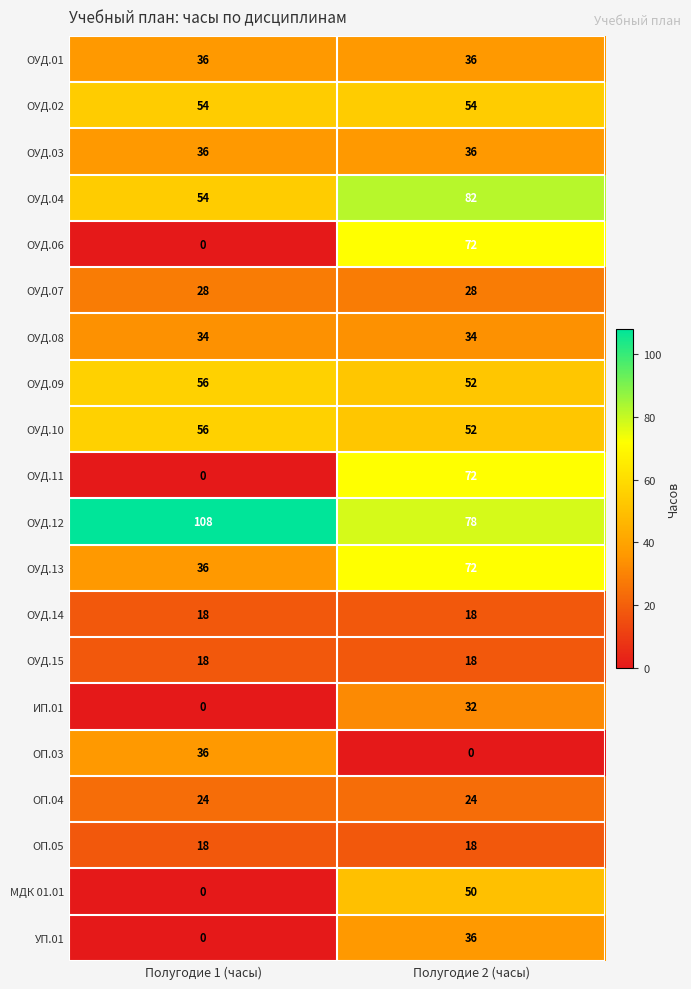

What is the spread (max minus min) of values at Полугодие 2 (часы)?

82